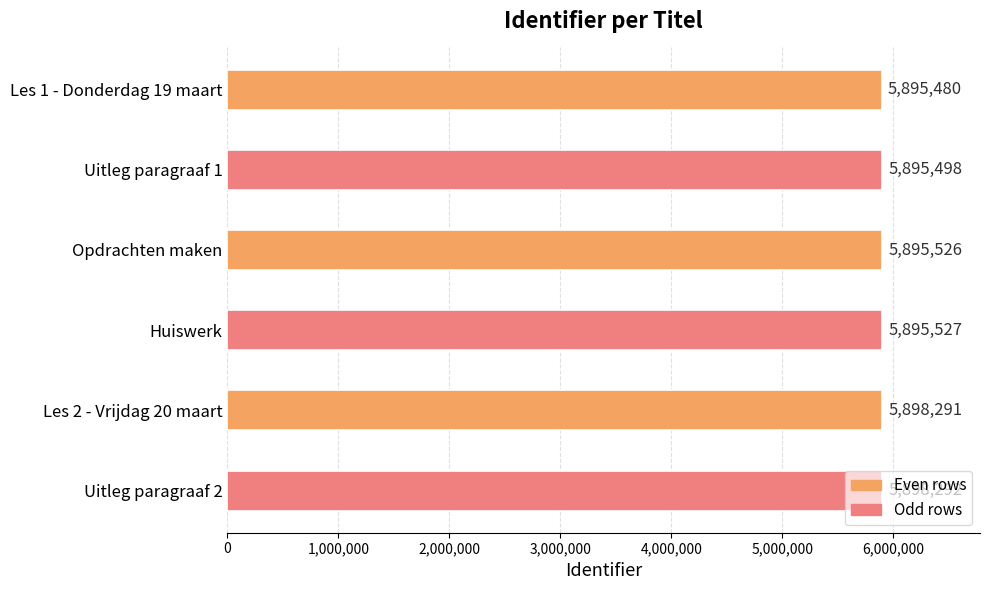

Count the number of categories in the chart.

6